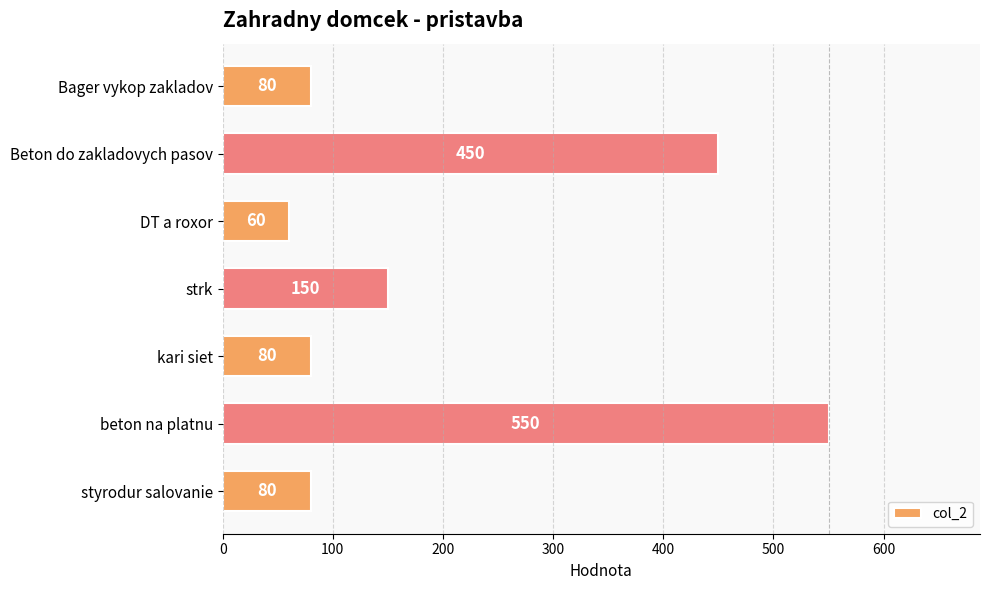

Read the value at kari siet.

80